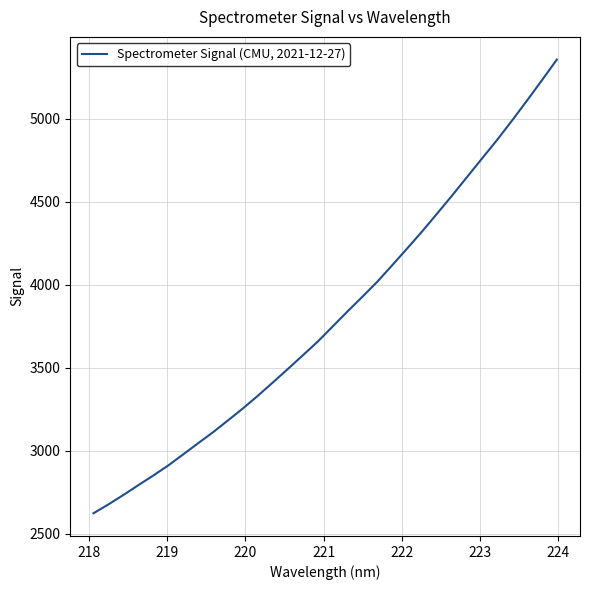

What is the difference between the maximum and minimum values?

2734.0